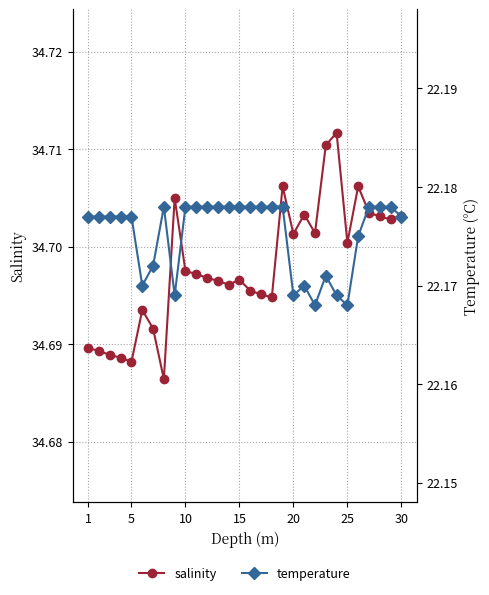

What is the average value of the temperature series?

22.2